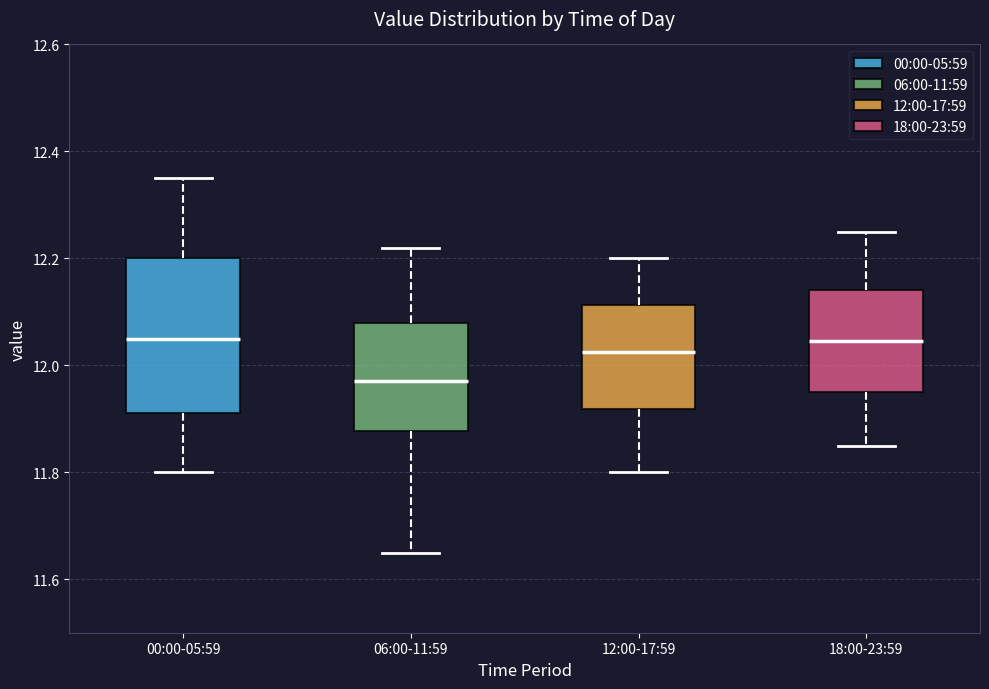

Where does the upper whisker of the box for 06:00-11:59 end on the y-axis? The values are not printed on the chart, so give them approximately, as read against the axis.

12.22